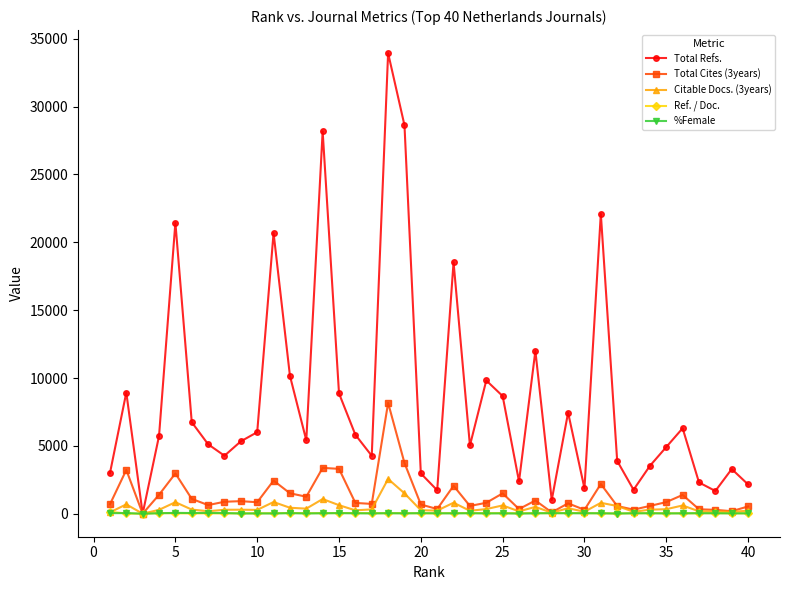

Which series has the largest range (max minus min)?

Total Refs.